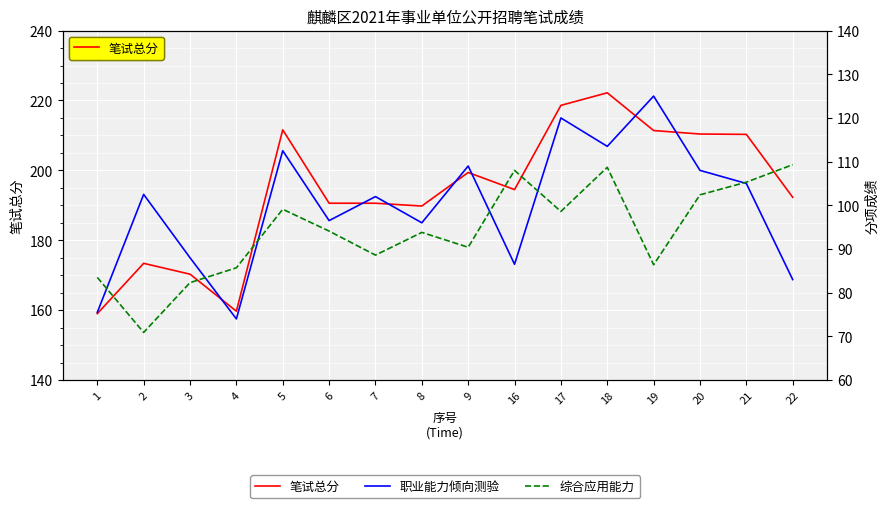

How many data points in 笔试总分 are above 194?

8